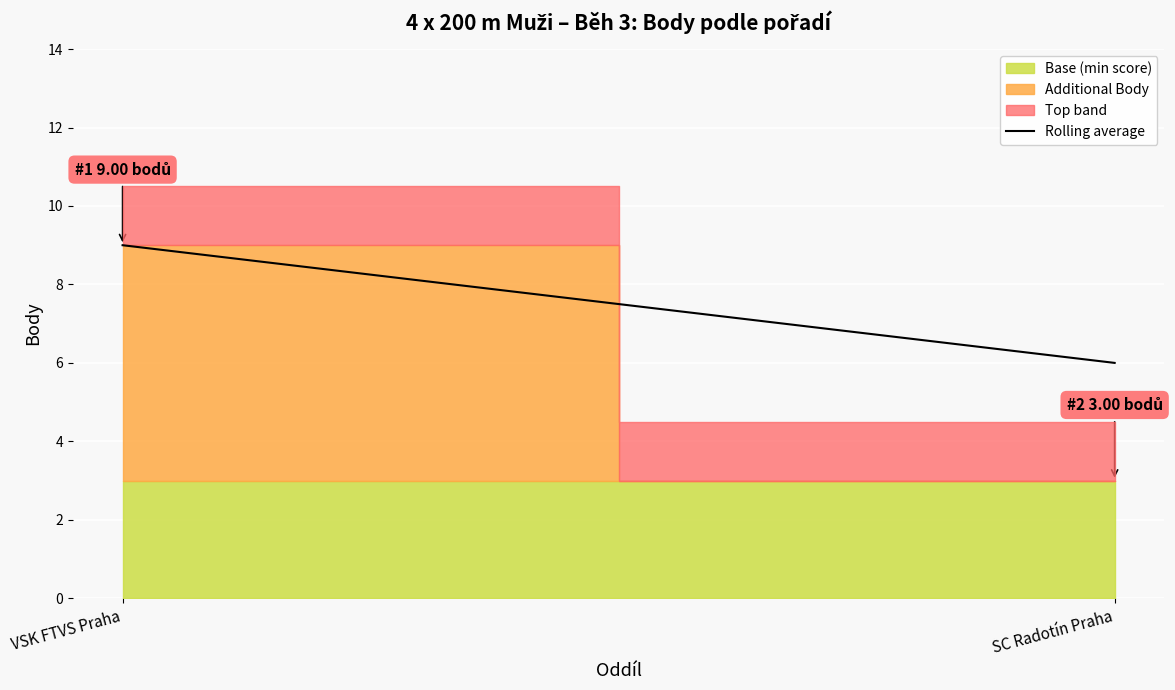

Reading left to right, what are all the values shown in this chart?

9	6